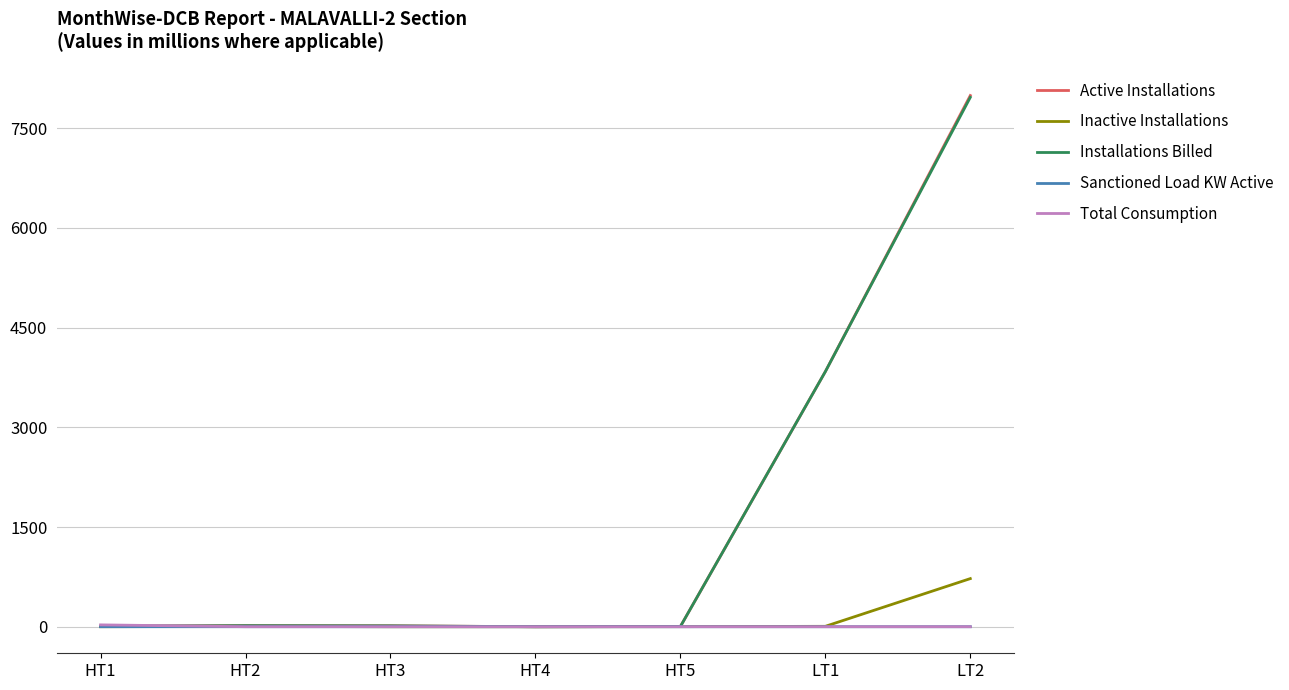

The value of Sanctioned Load KW Active at LT1 is 0.0. True or false?

True